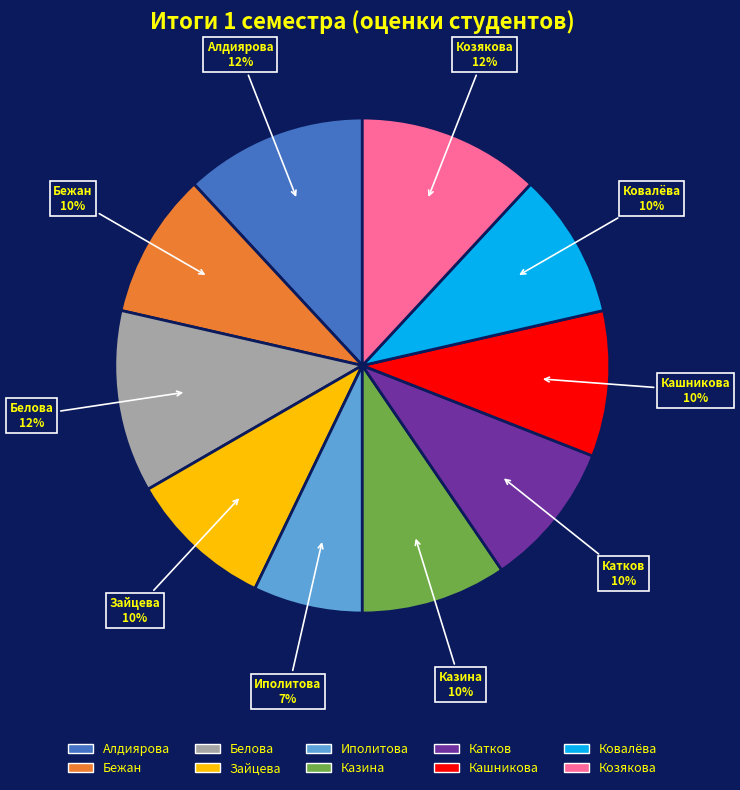

To the nearest percent, what is the difference between the largest and smallest slice percentages?

5%